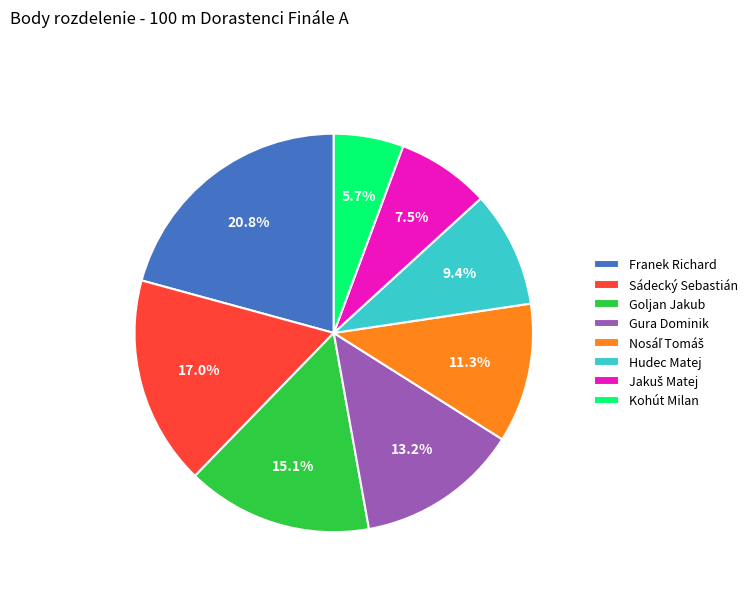

Which has a higher value, Gura Dominik or Franek Richard?

Franek Richard